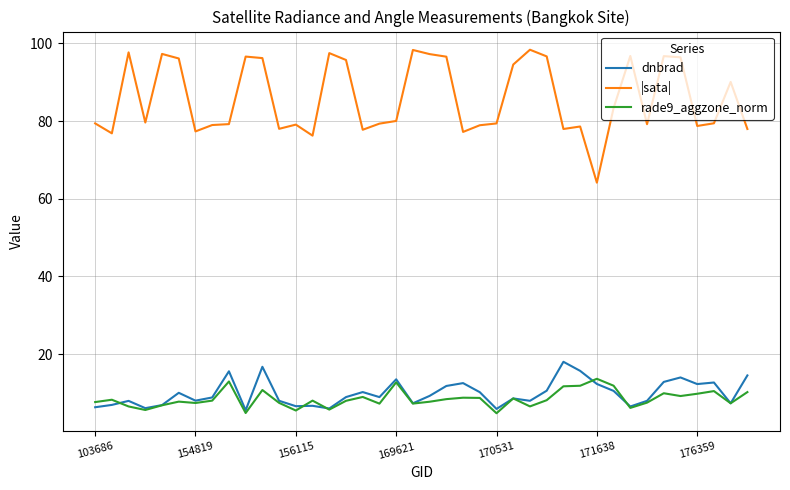

What is the smallest value displayed?

4.8